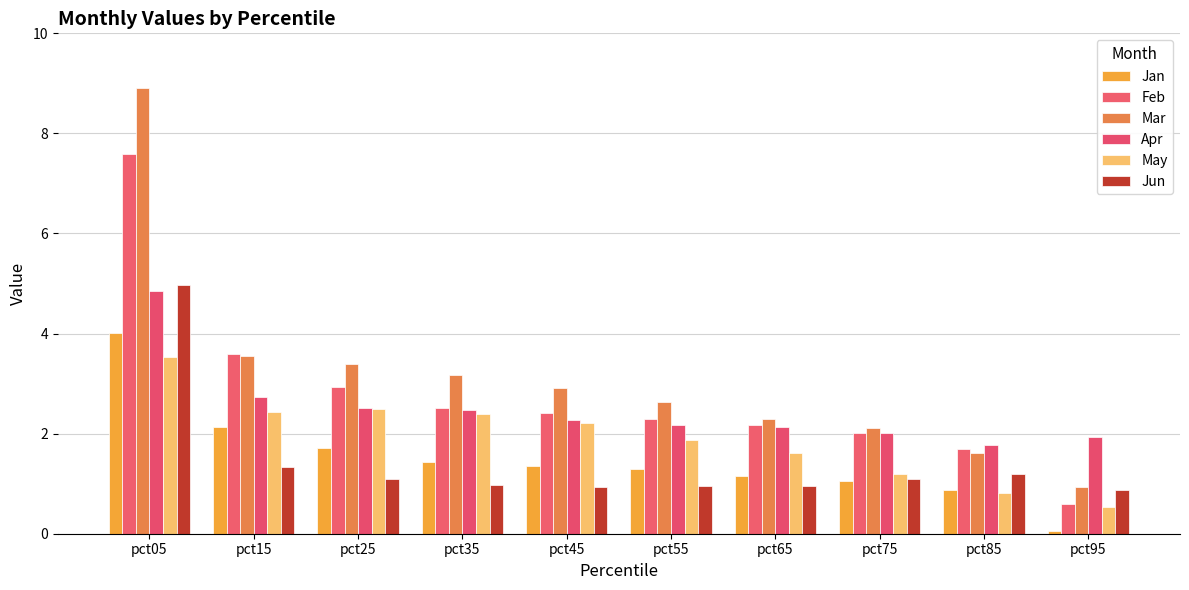

Where is May nearest to the value 2?

pct55